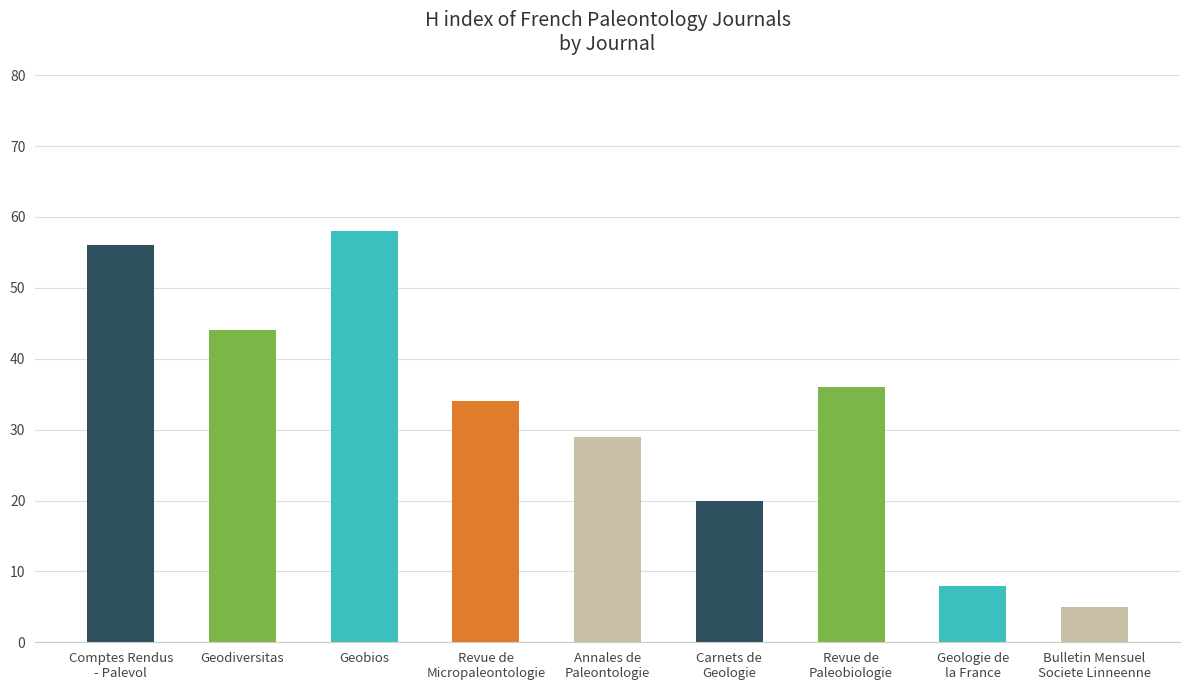

Where is the data nearest to the value 31?

Annales de
Paleontologie